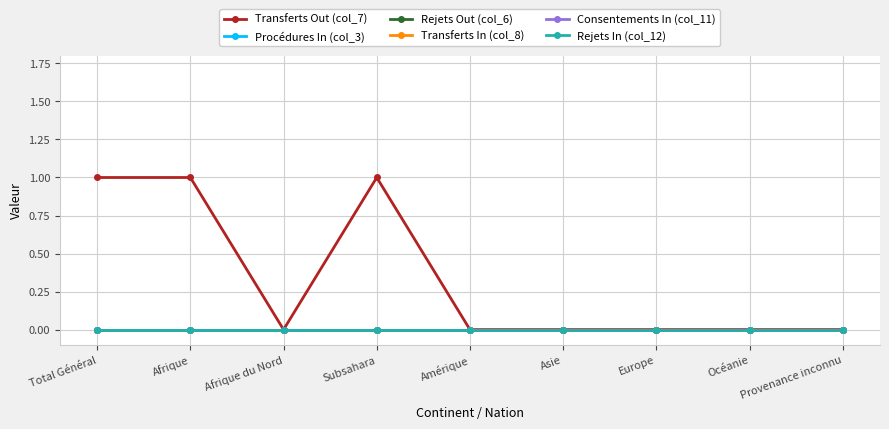

Does the chart have visible grid lines?

Yes